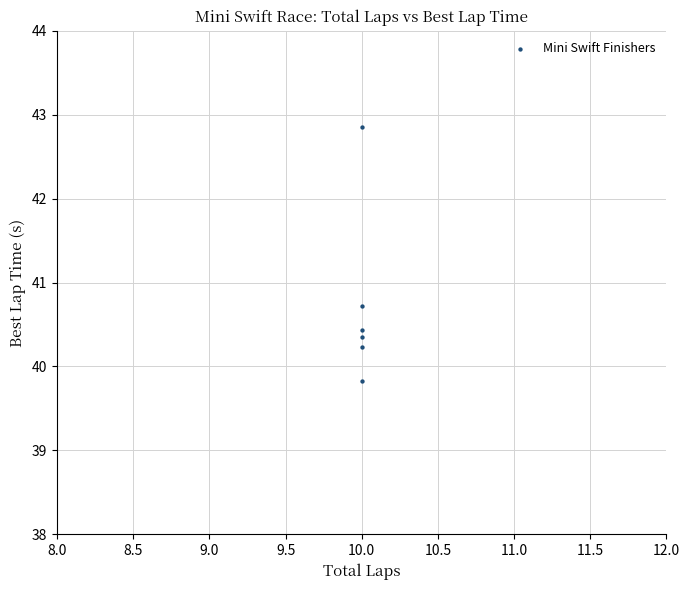

What is the average X value?

10.0